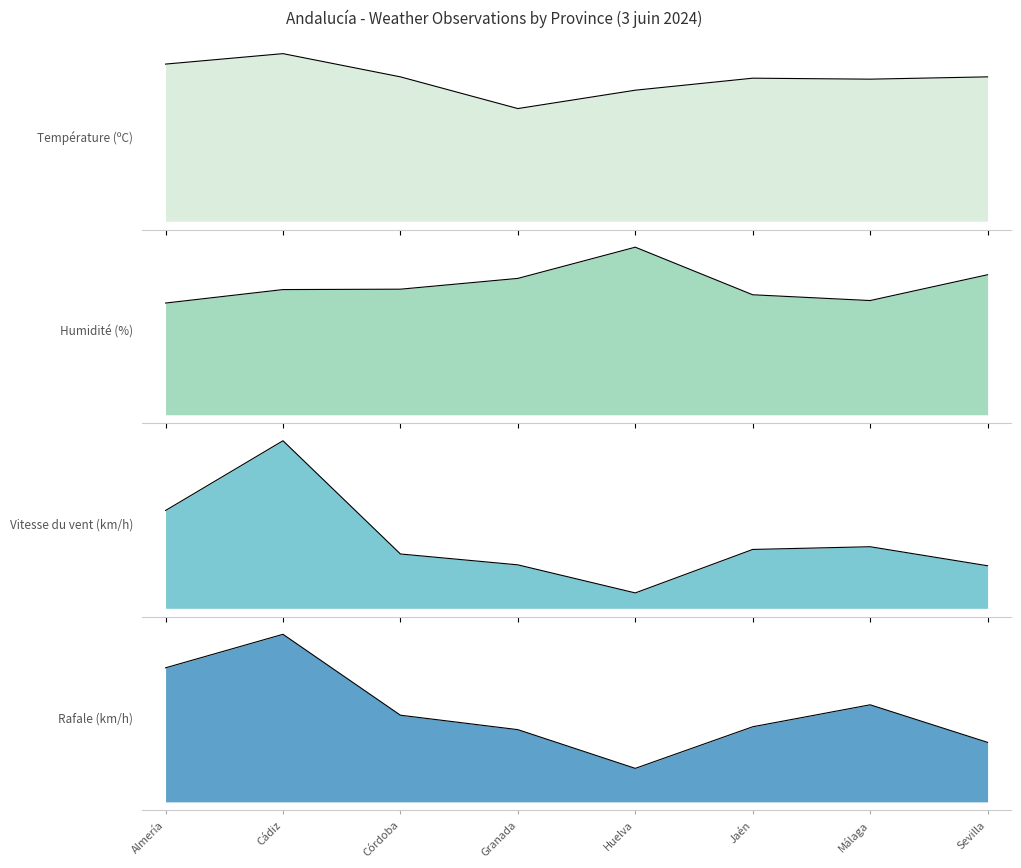

True or false: Vitesse du vent (km/h) has more than 0 interior local peaks.

True